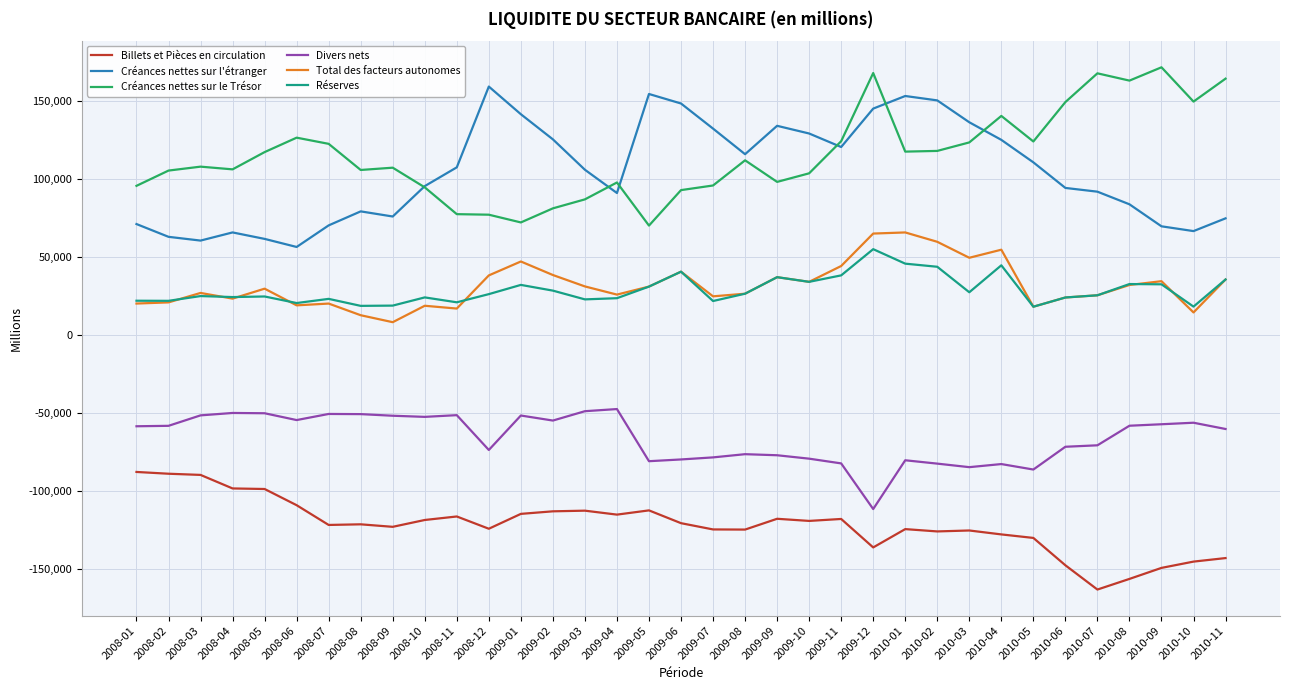

What is the approximate value of Créances nettes sur l'étranger at 2008-06?

56309.5